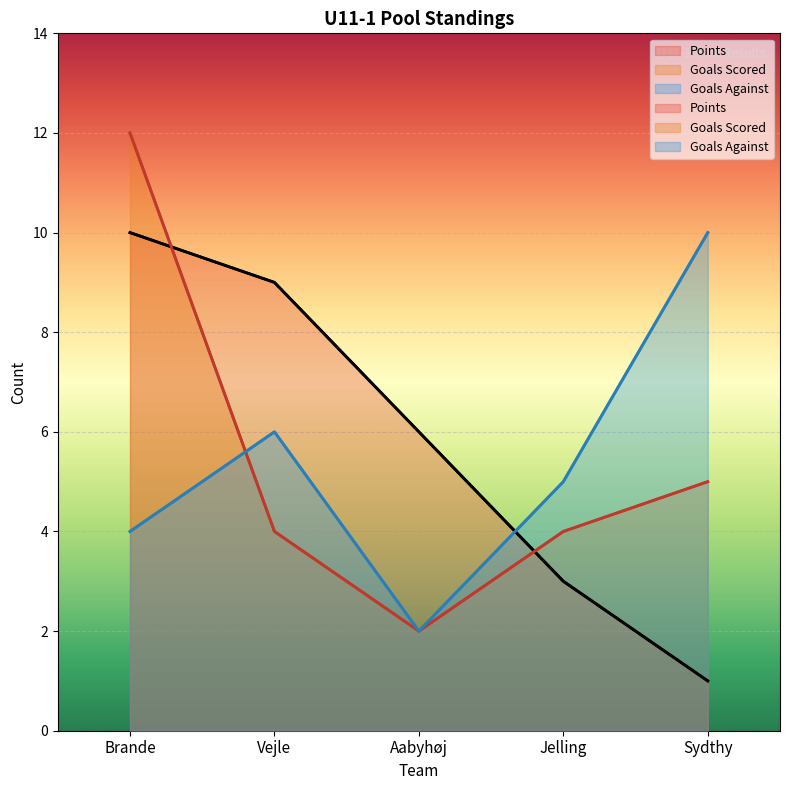

Where does the Points series first go above 6?

Brande